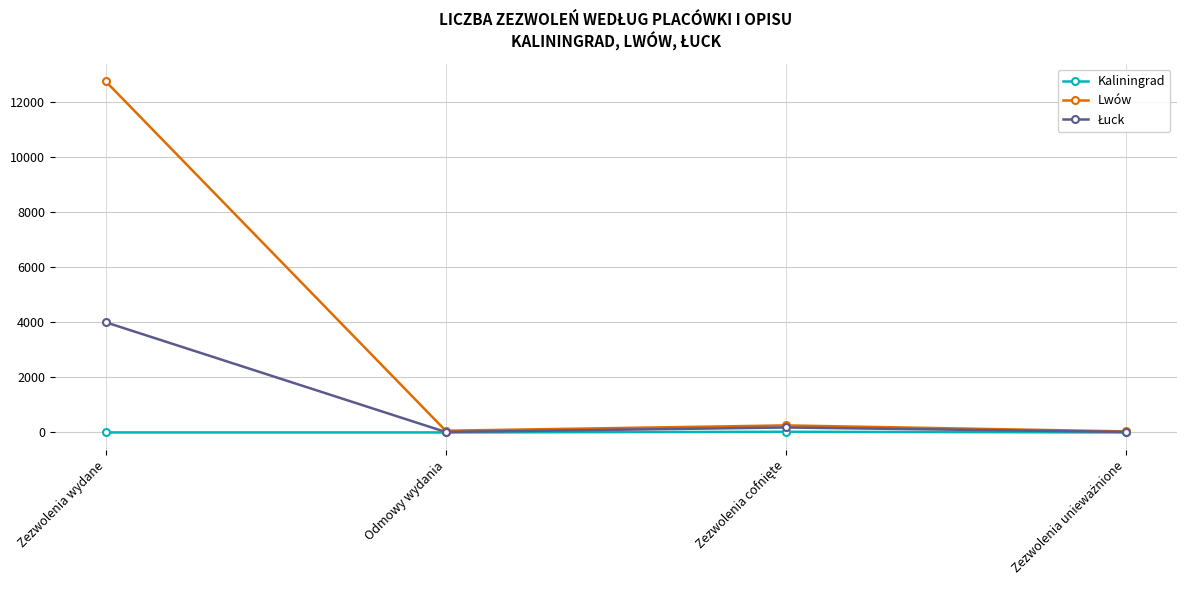

The Lwów series shows 12733 at Zezwolenia wydane. True or false?

True